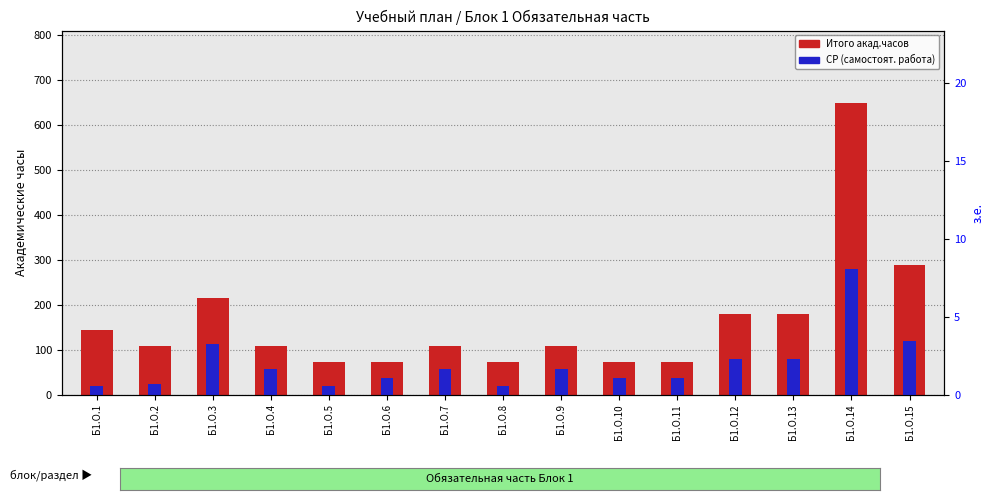

Rank the series at Б1.О.13 from highest to lowest value.

Итого акад.часов, СР